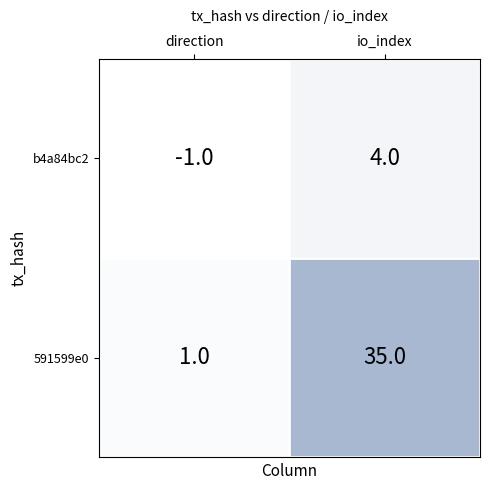

Which series has the largest range (max minus min)?

591599e0